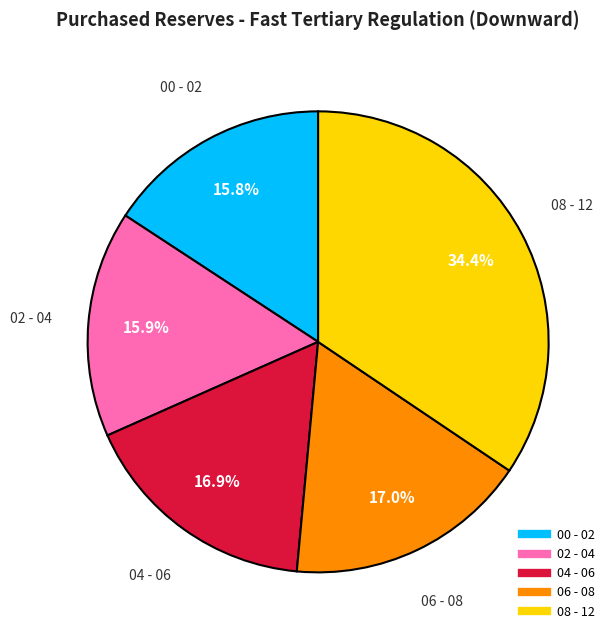

How many segments does this pie chart have?

5